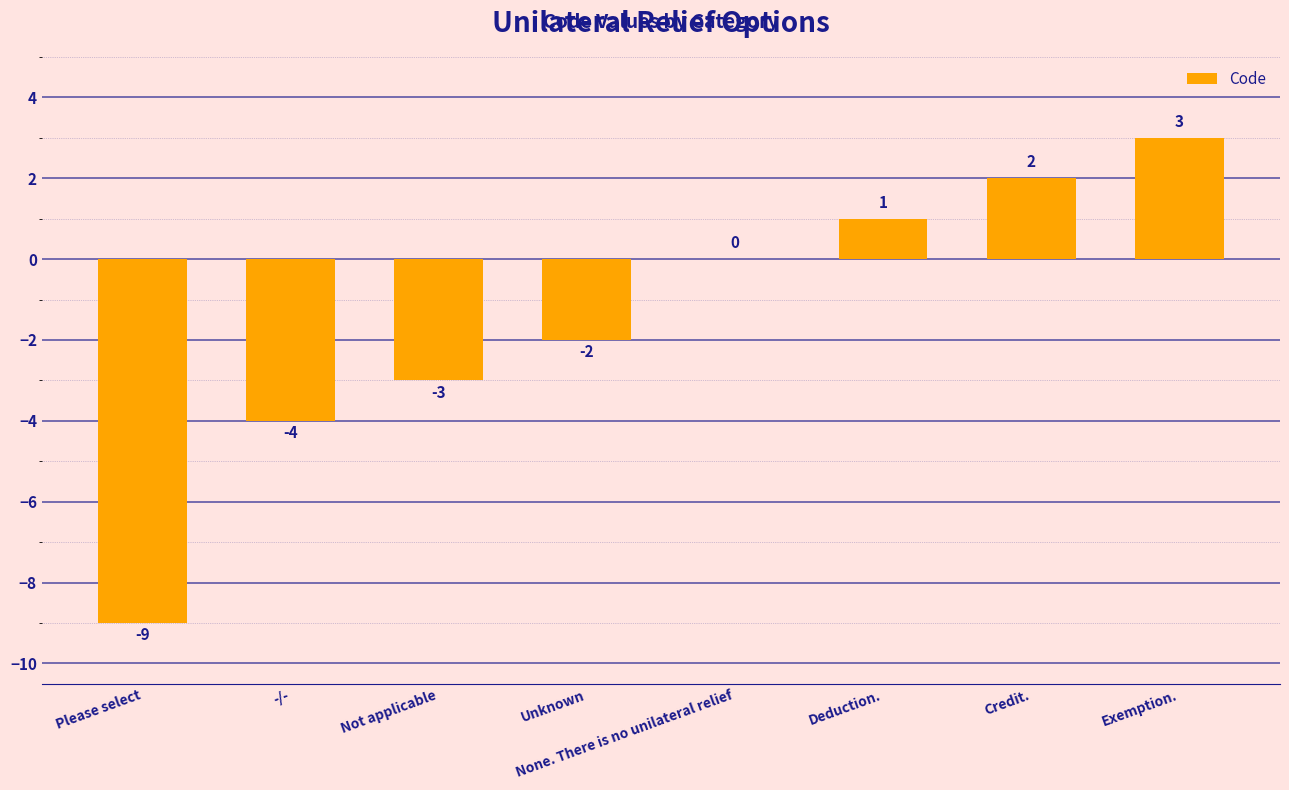

What is the difference between the values at Exemption. and Not applicable?

6